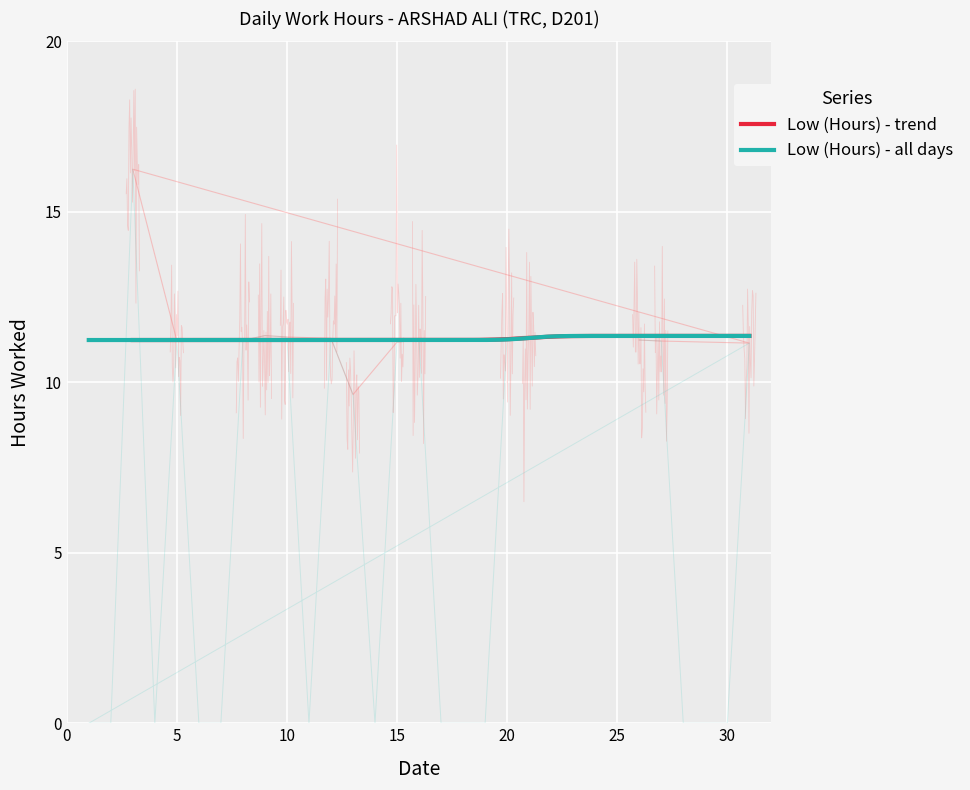

How many categories are shown in the chart?

27